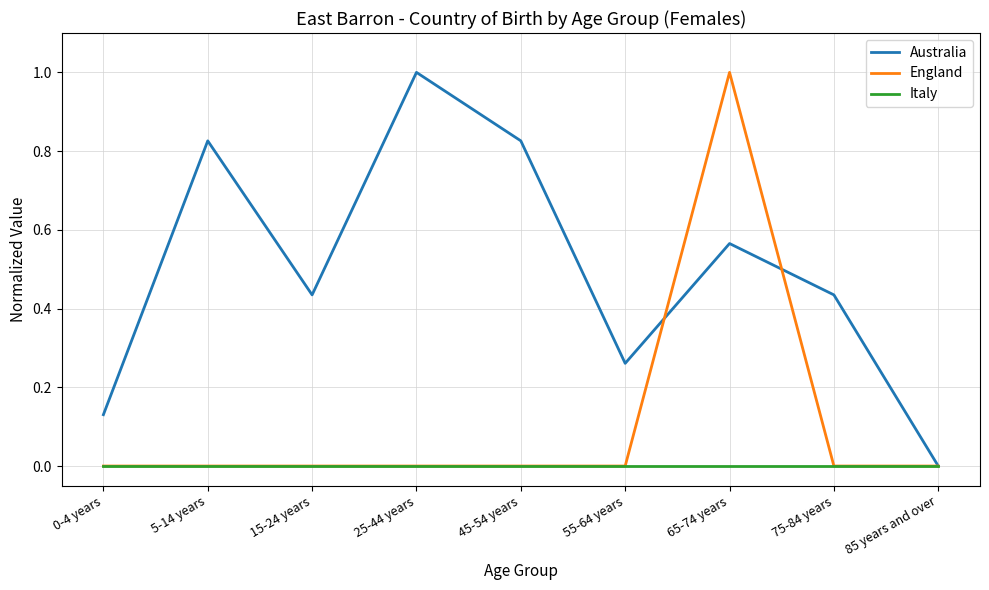

What is the greatest value displayed?

1.0